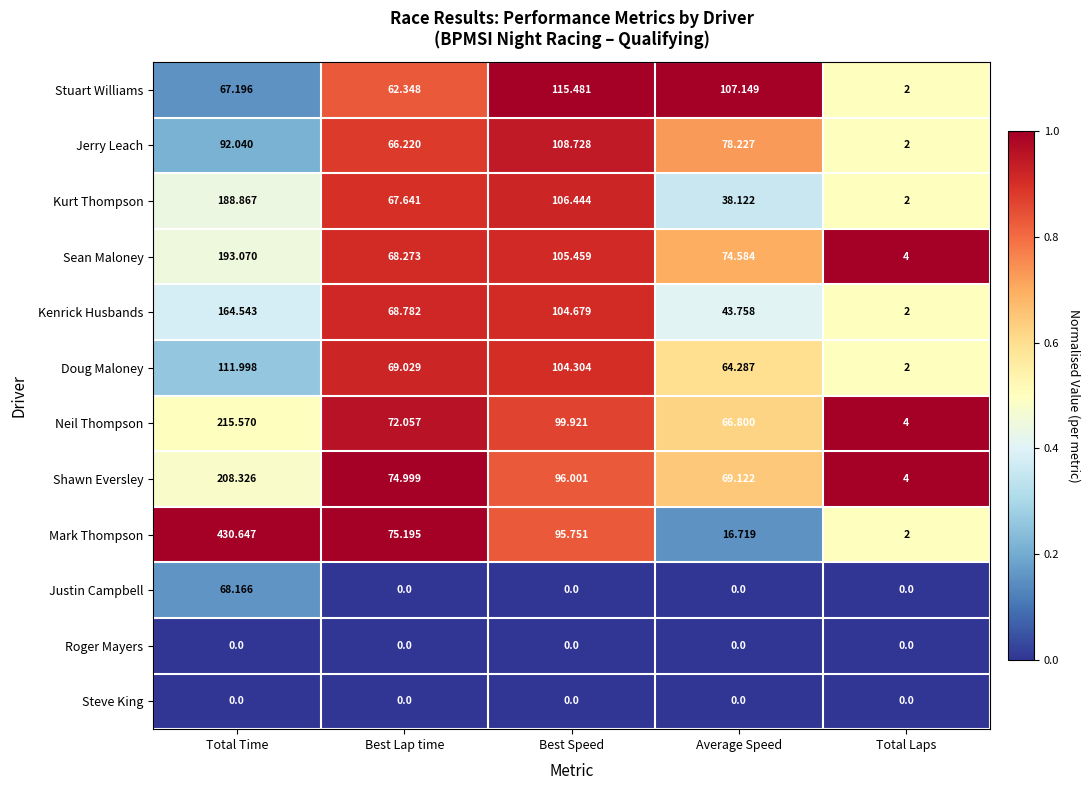

Which category has the highest value in the Kenrick Husbands series?

Total Time